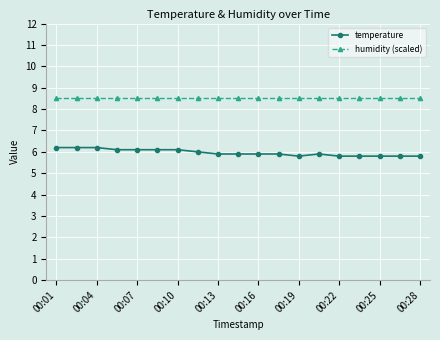

Which series has the largest range (max minus min)?

temperature